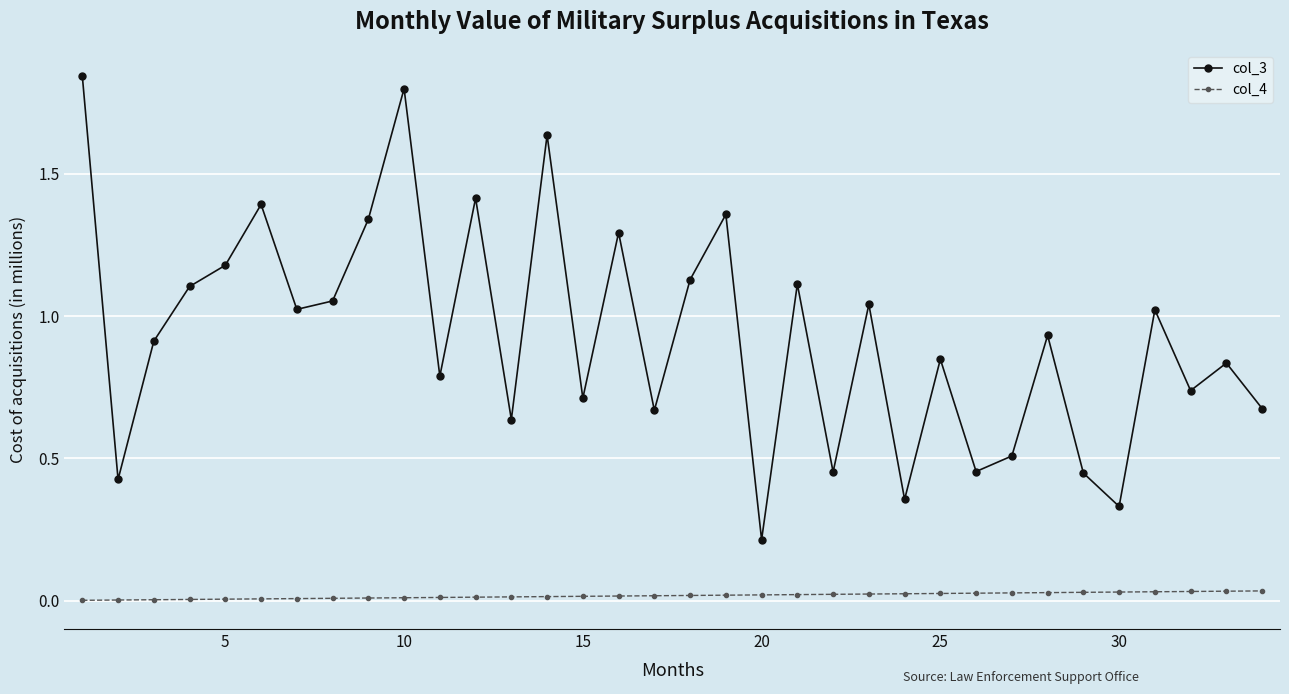

Which series has the widest spread of values?

col_3